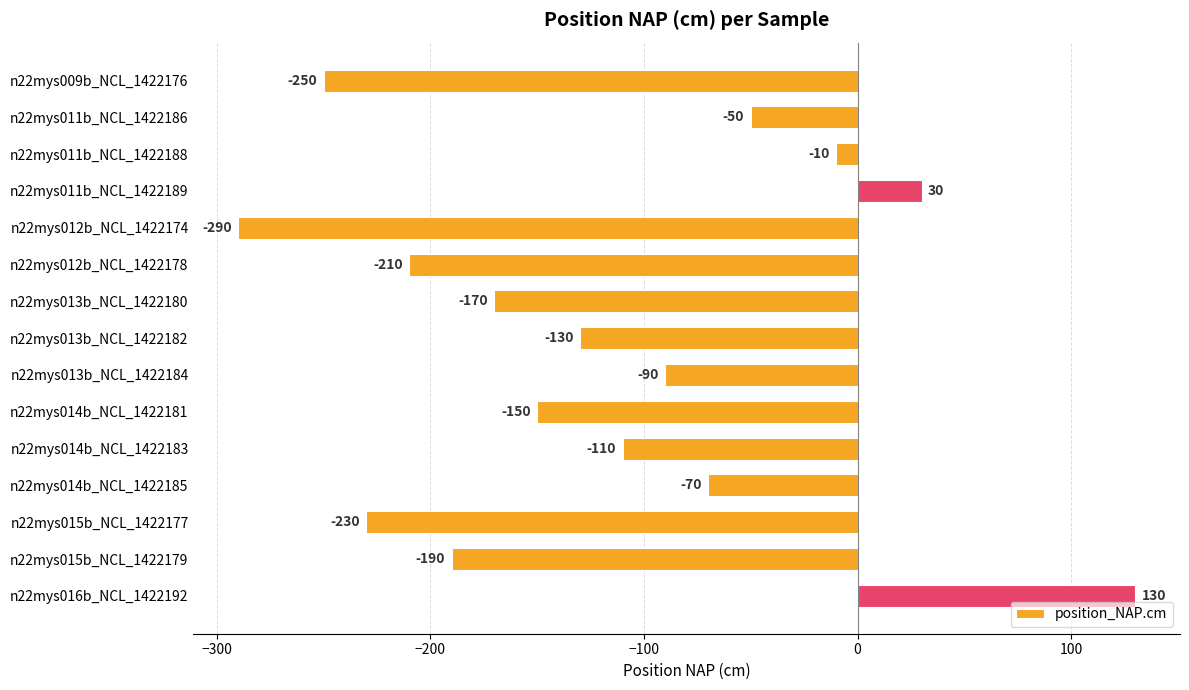

Reading top to bottom, what are all the values shown in this chart?

n22mys009b_NCL_1422176=-250	n22mys011b_NCL_1422186=-50	n22mys011b_NCL_1422188=-10	n22mys011b_NCL_1422189=30	n22mys012b_NCL_1422174=-290	n22mys012b_NCL_1422178=-210	n22mys013b_NCL_1422180=-170	n22mys013b_NCL_1422182=-130	n22mys013b_NCL_1422184=-90	n22mys014b_NCL_1422181=-150	n22mys014b_NCL_1422183=-110	n22mys014b_NCL_1422185=-70	n22mys015b_NCL_1422177=-230	n22mys015b_NCL_1422179=-190	n22mys016b_NCL_1422192=130